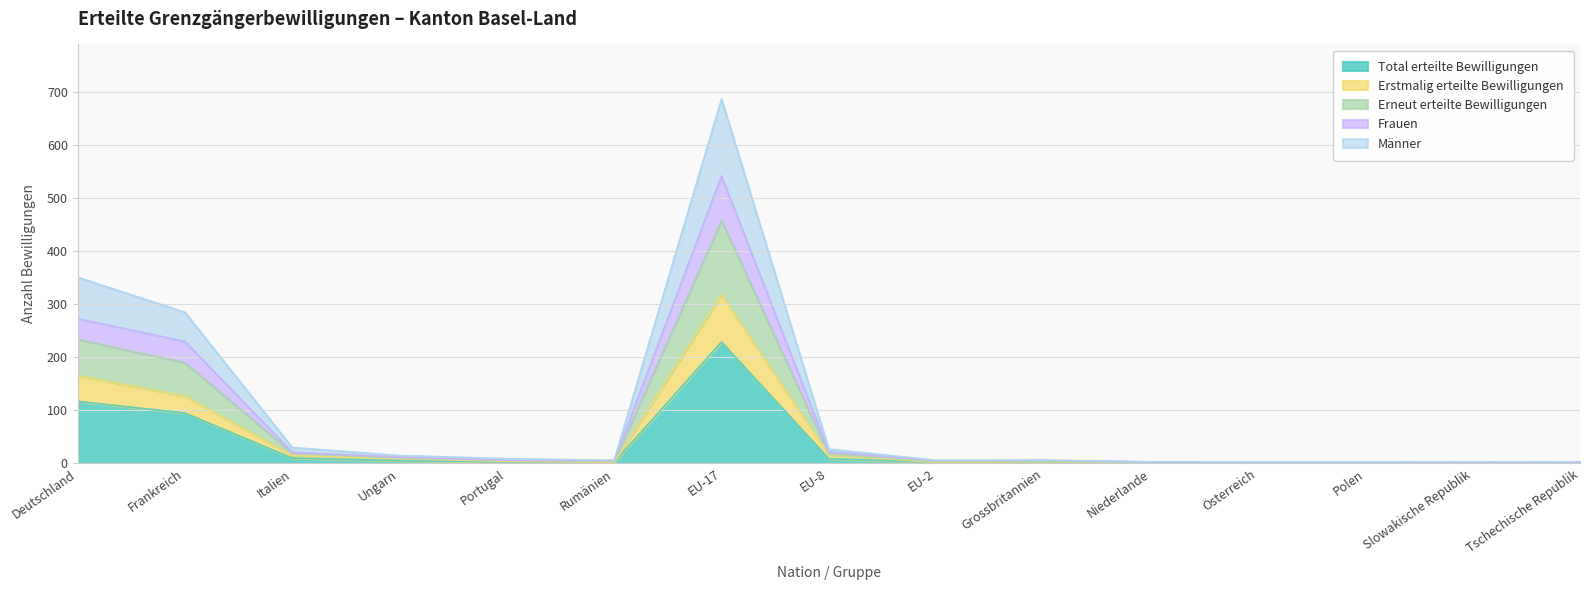

Which series has the widest spread of values?

Männer